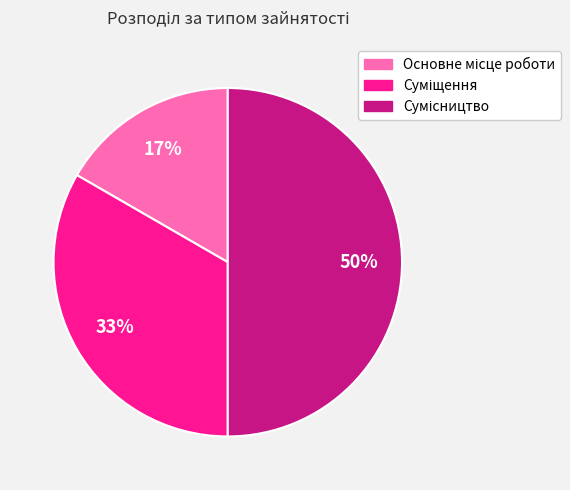

To the nearest percent, what is the average slice percentage?

33%